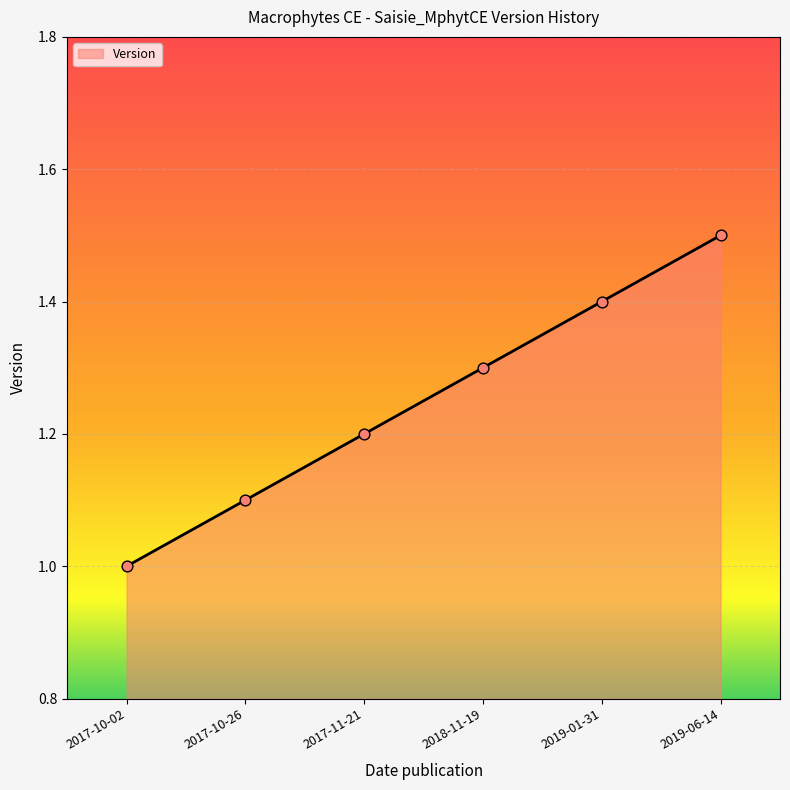

Approximately how many times larger is the value at 2017-10-02 compared to 2019-06-14?

0.7